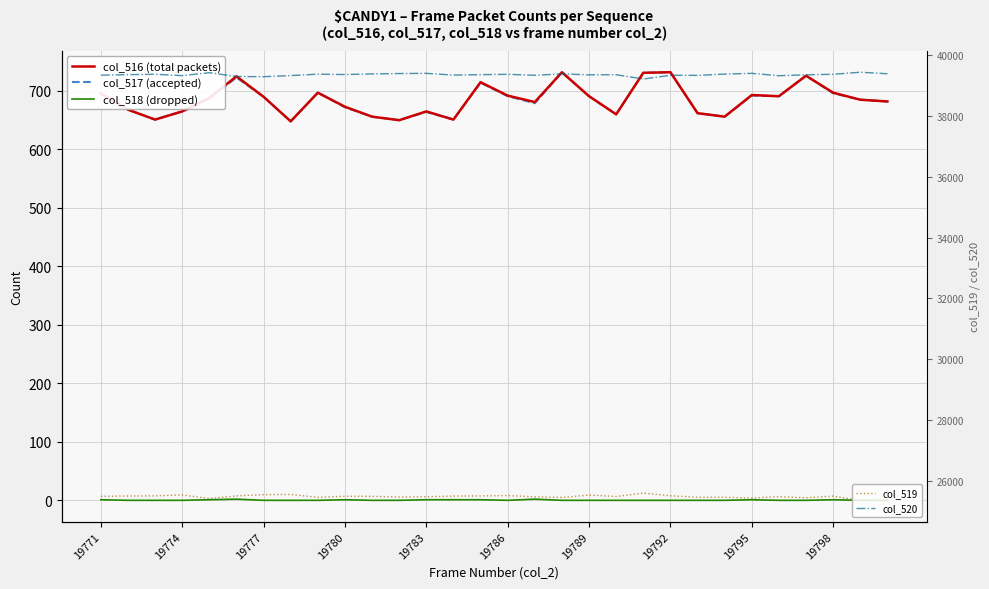

Which series has the largest total across all categories?

col_520